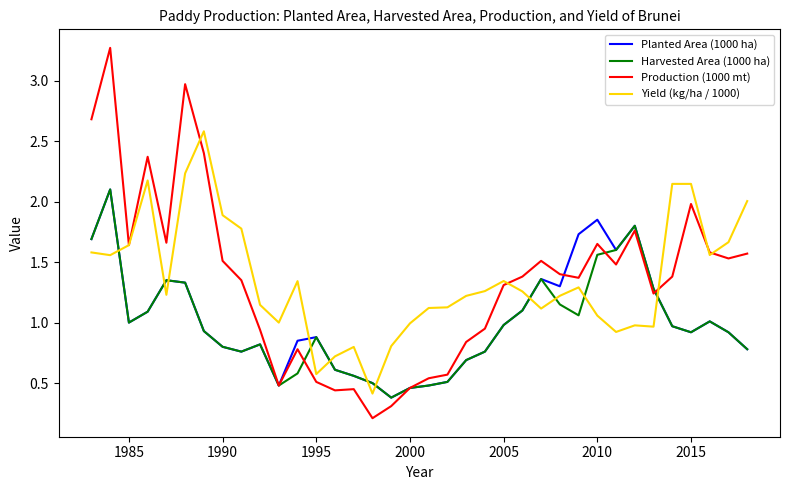

What are all the series names shown in the legend?

Planted Area (1000 ha), Harvested Area (1000 ha), Production (1000 mt), Yield (kg/ha / 1000)